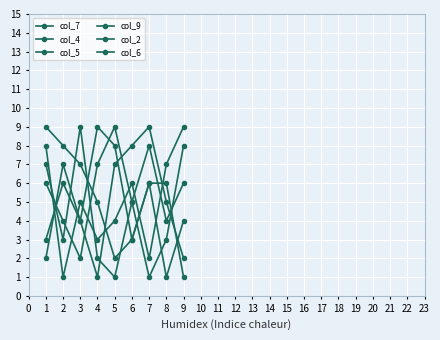

Reading right to left, list all the values displayed in this chart.

col_7: 2	5	9	8	7	1	4	6	3
col_4: 6	4	8	5	1	2	9	3	7
col_5: 9	7	2	6	4	3	5	1	8
col_9: 4	1	6	3	2	5	7	8	9
col_2: 1	6	6	3	8	9	4	7	2
col_6: 8	3	1	5	9	7	2	4	6